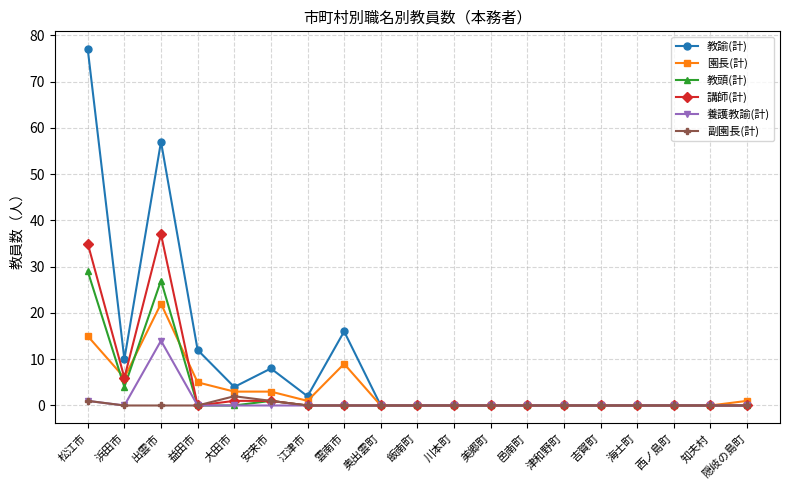

Reading left to right, transcribe all the data shown in this chart.

教諭(計): 77	10	57	12	4	8	2	16	0	0	0	0	0	0	0	0	0	0	0
園長(計): 15	6	22	5	3	3	1	9	0	0	0	0	0	0	0	0	0	0	1
教頭(計): 29	4	27	0	0	1	0	0	0	0	0	0	0	0	0	0	0	0	0
講師(計): 35	6	37	0	1	1	0	0	0	0	0	0	0	0	0	0	0	0	0
養護教諭(計): 1	0	14	0	0	0	0	0	0	0	0	0	0	0	0	0	0	0	0
副園長(計): 1	0	0	0	2	1	0	0	0	0	0	0	0	0	0	0	0	0	0